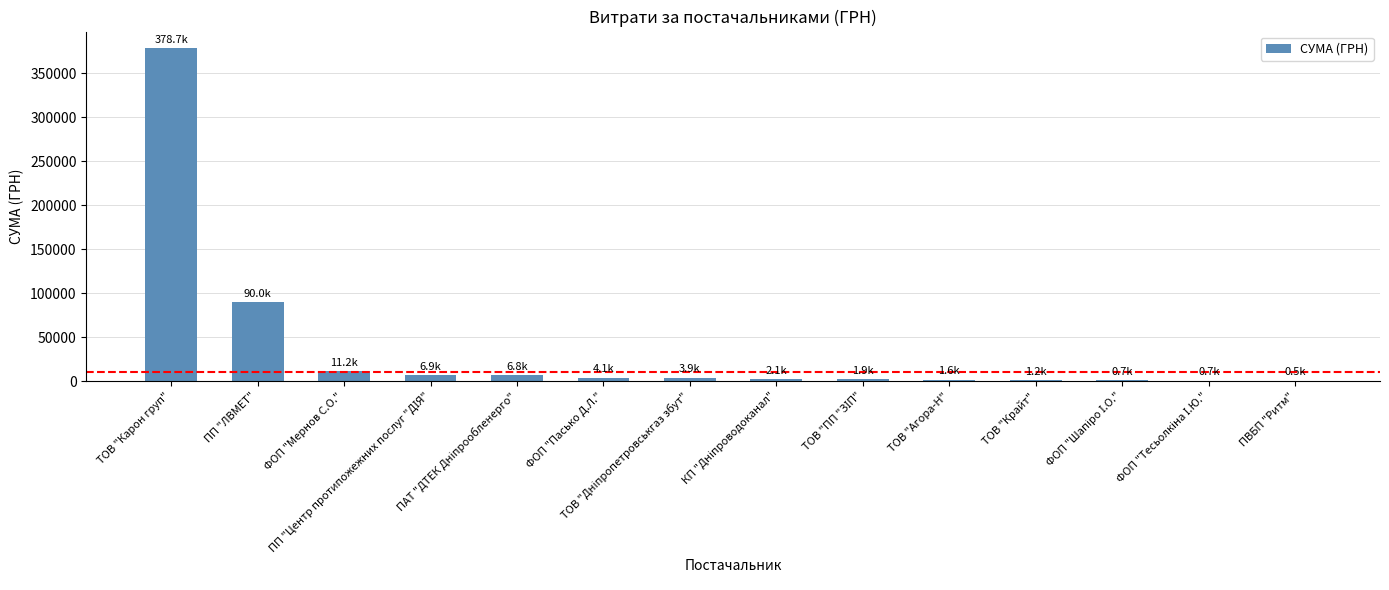

List the labels in order of value, smallest first.

ПВБП "Ритм", ФОП "Тесьолкіна І.Ю.", ФОП "Шапіро І.О.", ТОВ "Крайт", ТОВ "Агора-Н", ТОВ "ПП "ЗІП", КП "Дніпроводоканал", ТОВ "Дніпропетровськгаз збут", ФОП "Пасько Д.Л.", ПАТ "ДТЕК Дніпрообленерго", ПП "Центр протипожежних послуг "ДІЯ", ФОП "Мернов С.О.", ПП "ЛВМЕТ", ТОВ "Карон груп"